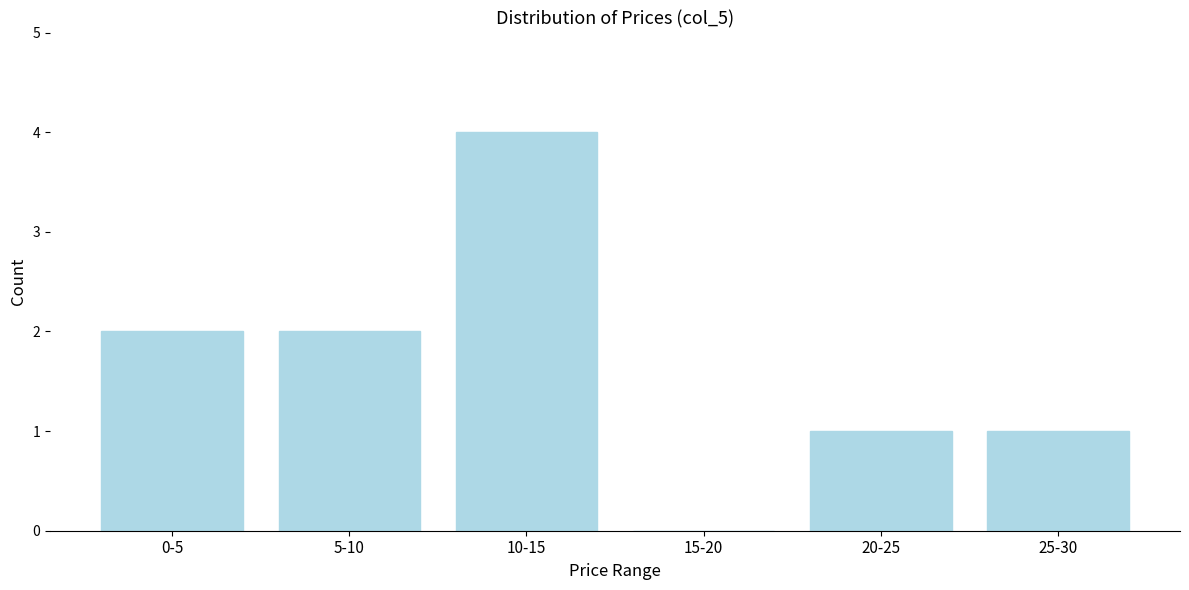

Reading left to right, what are all the values shown in this chart?

0-5=2	5-10=2	10-15=4	15-20=0	20-25=1	25-30=1